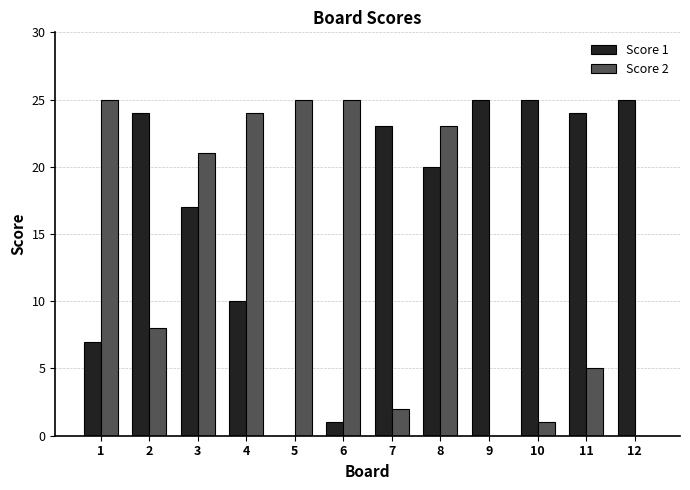

The Score 2 series shows 35 at 4. True or false?

False